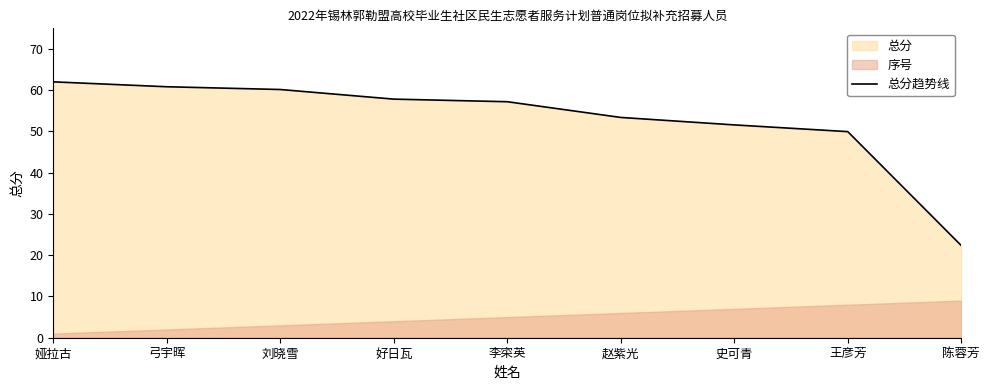

Reading left to right, what are all the values shown in this chart?

娅拉古=62.0	弓宇晖=60.8	刘晓雪=60.2	好日瓦=57.8	李寀英=57.2	赵紫光=53.4	史可青=51.6	王彦芳=50.0	陈蓉芳=22.4